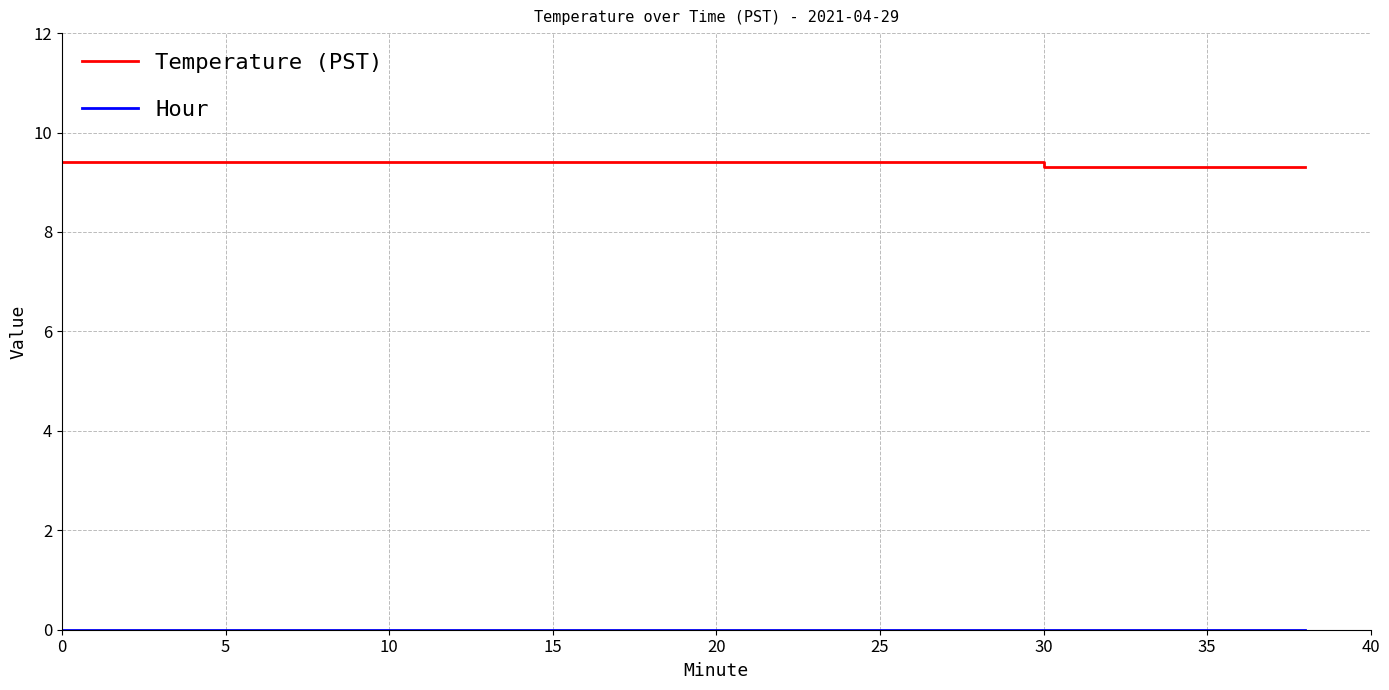

Which series has the largest total across all categories?

Temperature (PST)